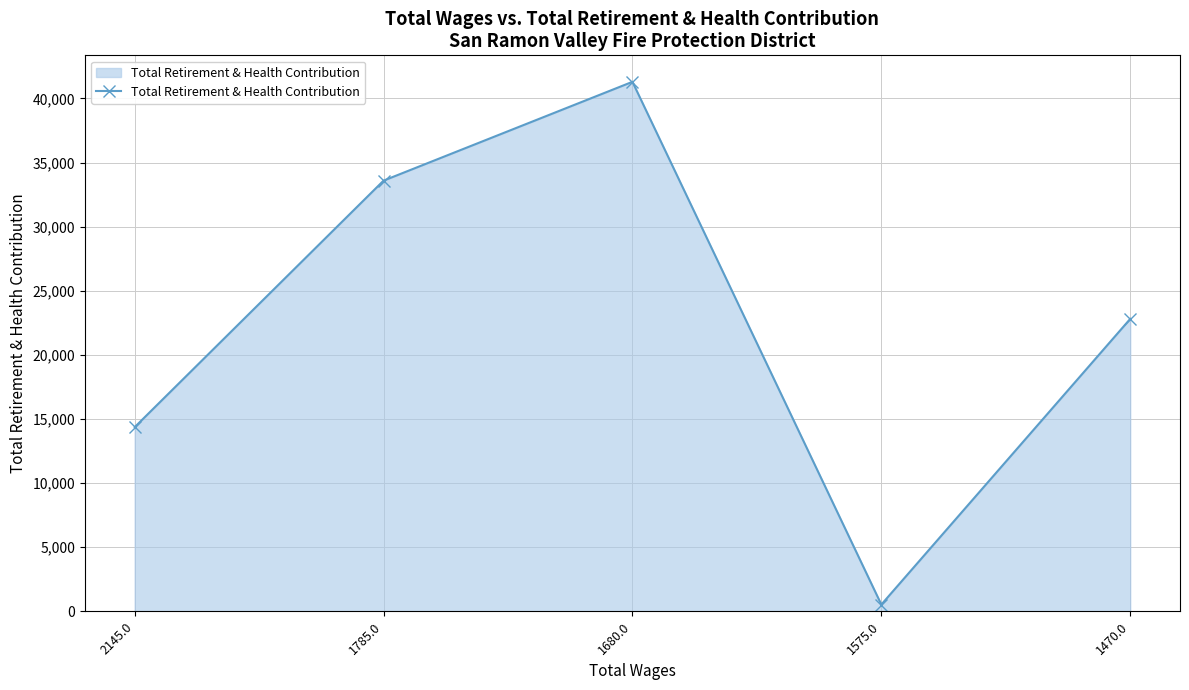

Rank the categories by value from lowest to highest.

1575.0, 2145.0, 1470.0, 1785.0, 1680.0